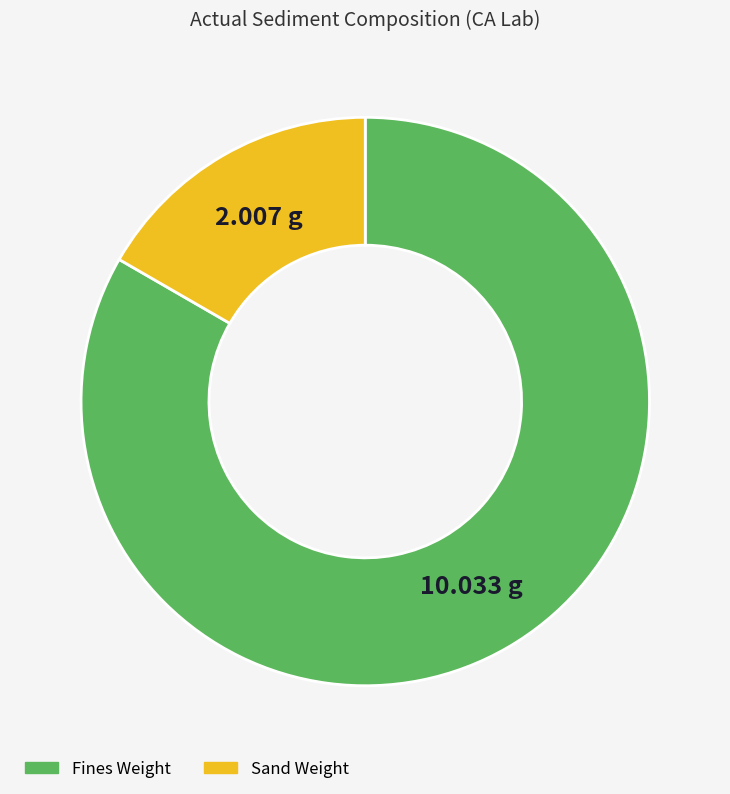

Does any single category account for the majority?

Yes